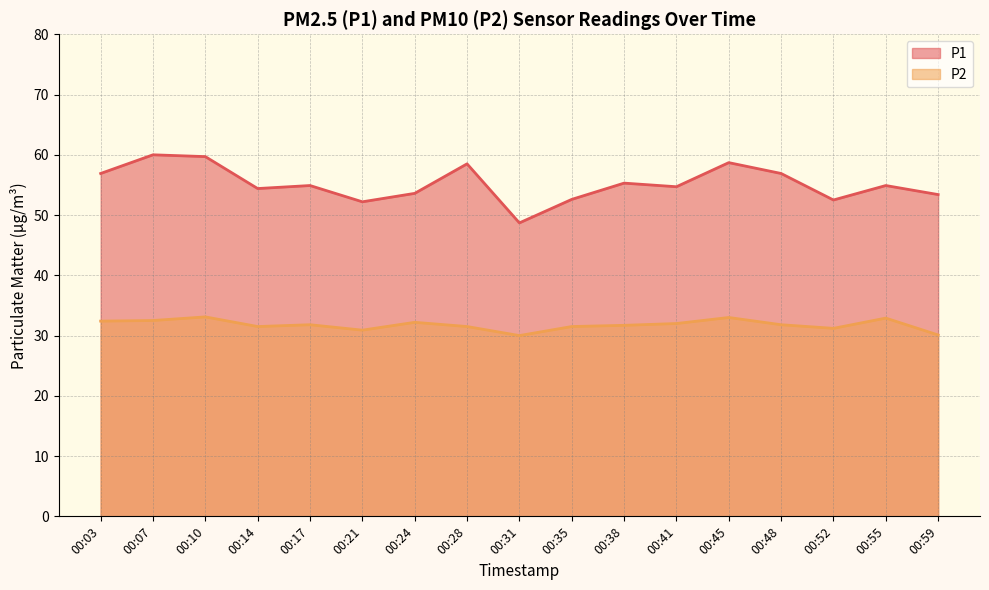

At which category does P1 reach its first local peak?

00:07